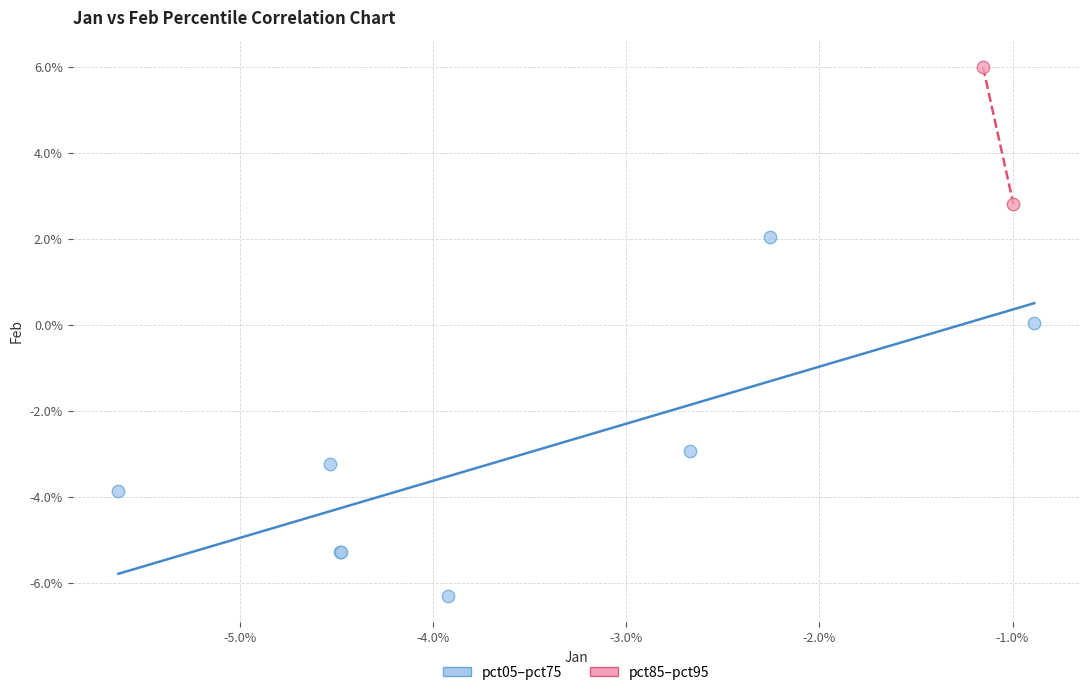

What are all the series names shown in the legend?

pct05–pct75, pct85–pct95